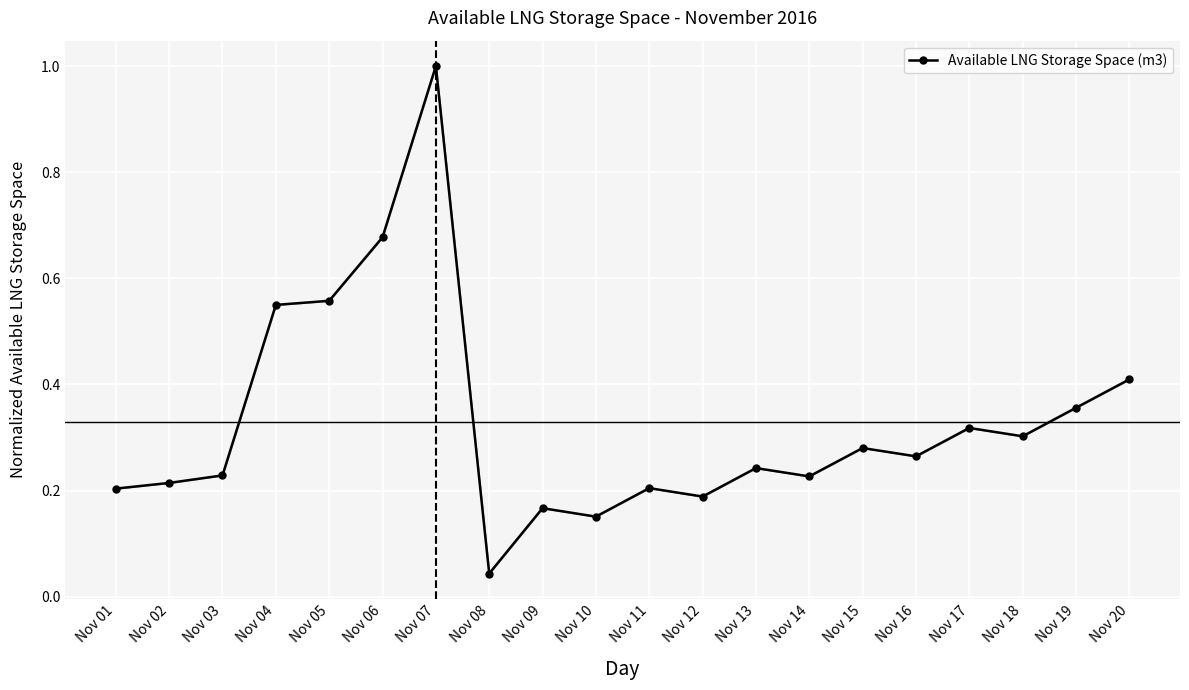

Does the chart display data point markers on the line(s)?

Yes